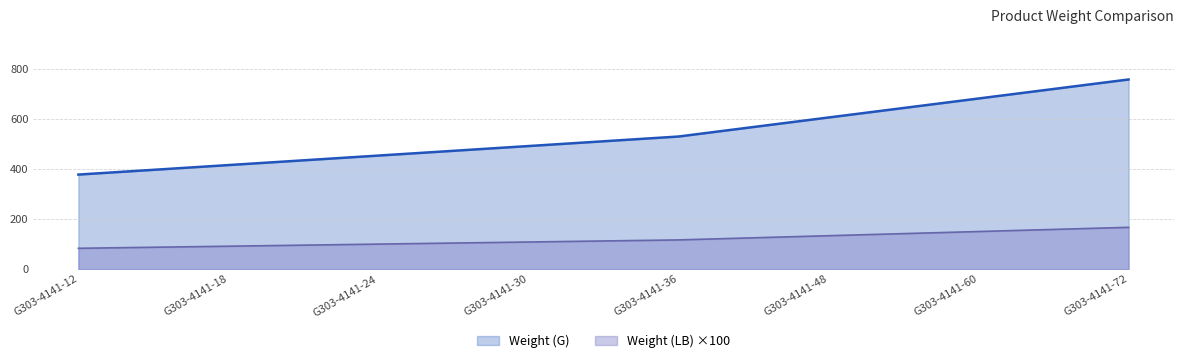

Reading left to right, transcribe all the data shown in this chart.

Weight (LB): 83.2	91.5	99.9	108.3	116.6	133.4	150.1	166.8
Weight (G): 377.3	415.2	453.1	491.1	529.1	605.0	680.8	756.7